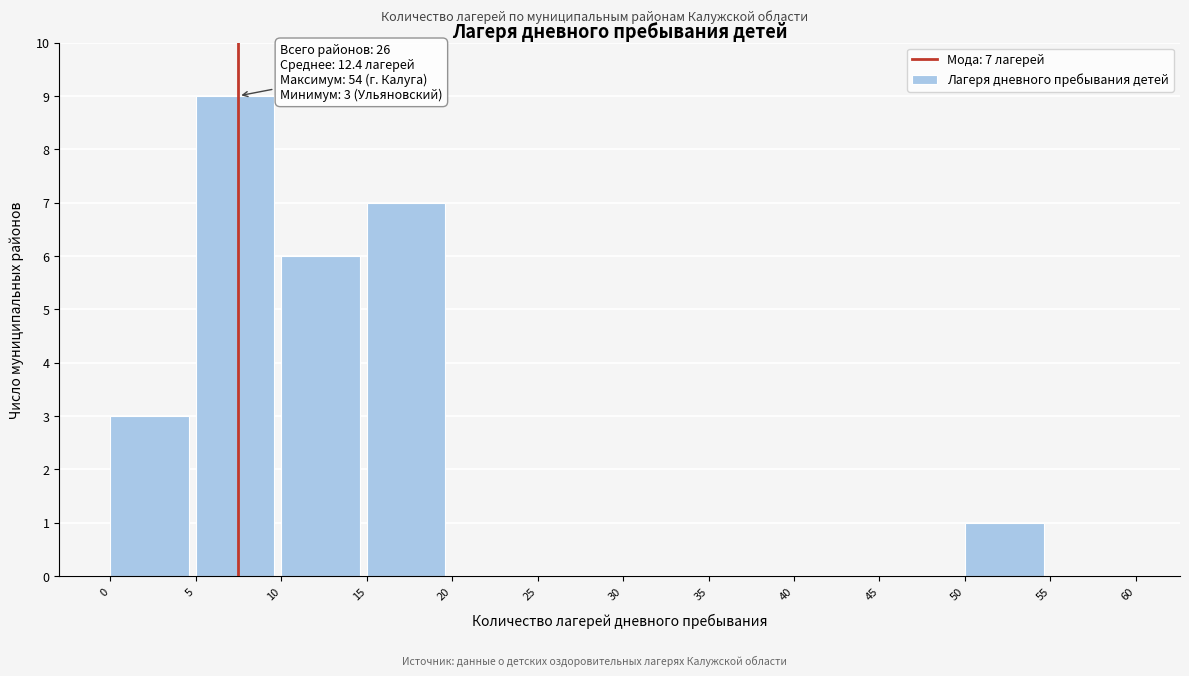

Over which range of the x-axis is the bar tallest?

5 to 10